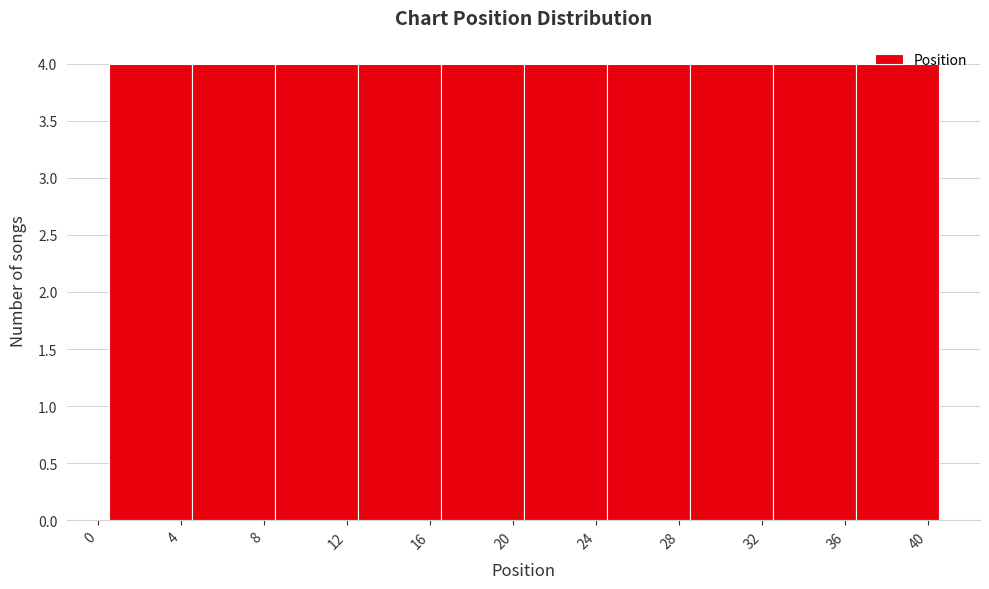

Reading left to right, list every bar in this chart as the range it spans on the x-axis followed by its height. The values are not printed on the chart, so give them approximately, as read against the axis.

0.5 to 4.5: 4
4.5 to 8.5: 4
8.5 to 12.5: 4
12.5 to 16.5: 4
16.5 to 20.5: 4
20.5 to 24.5: 4
24.5 to 28.5: 4
28.5 to 32.5: 4
32.5 to 36.5: 4
36.5 to 40.5: 4